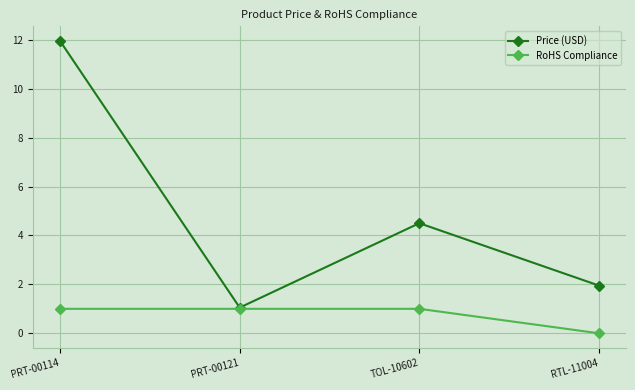

List the series in order of their peak value, highest first.

Price (USD), RoHS Compliance